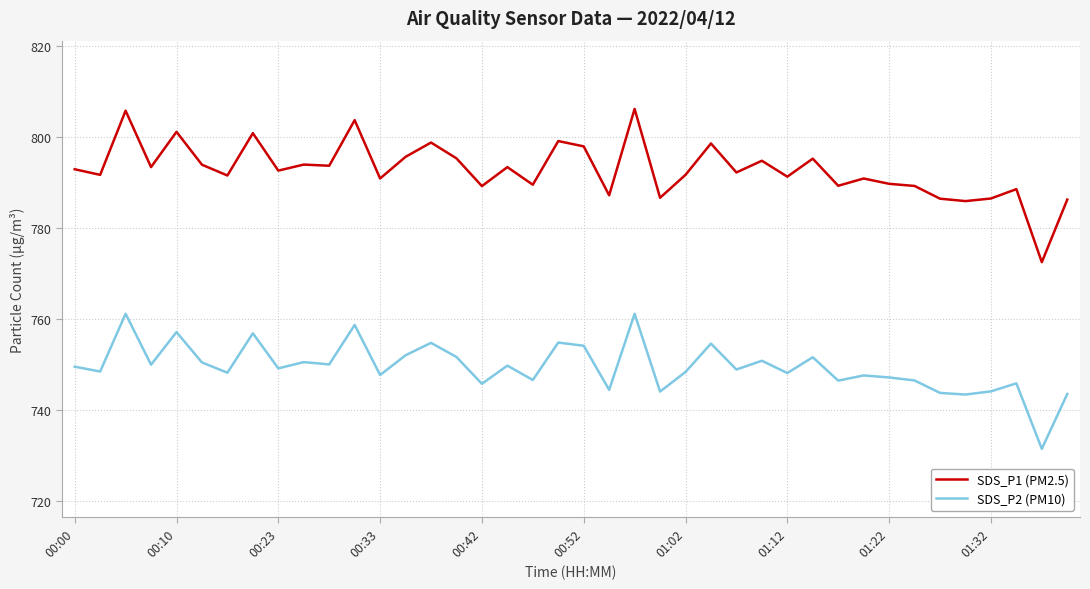

Which series has the largest total across all categories?

SDS_P1 (PM2.5)